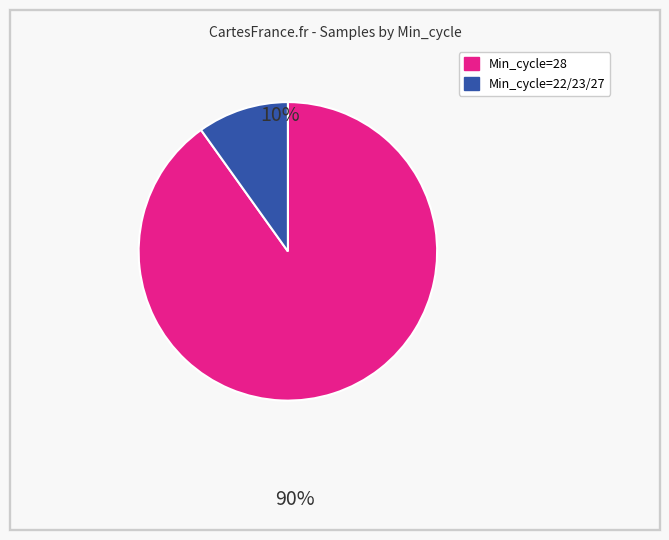

Does any single category account for the majority?

Yes